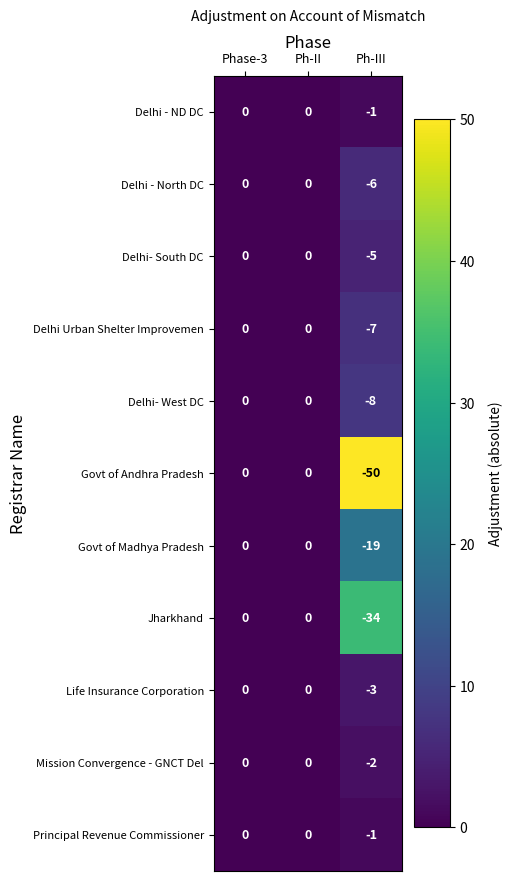

True or false: Delhi Urban Shelter Improvemen has a value of 0 at Ph-II.

True